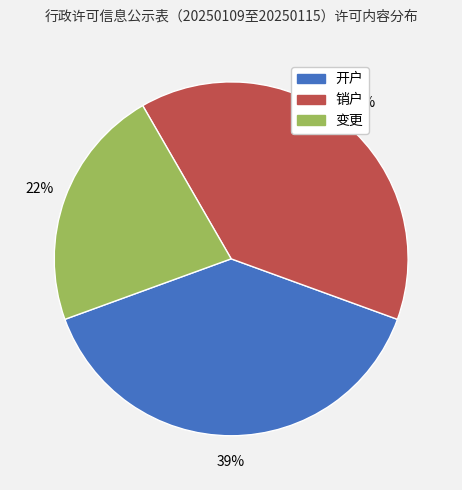

Which slice is the smallest?

变更